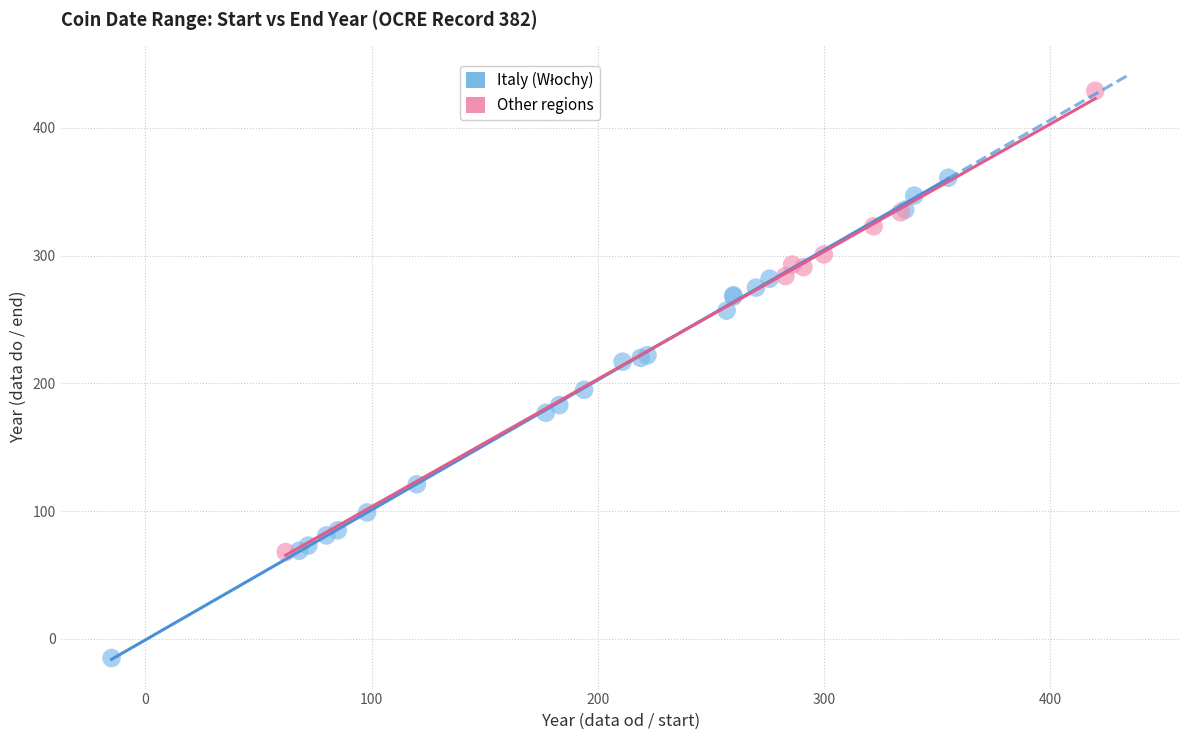

Which series reaches the maximum Y coordinate?

Other regions